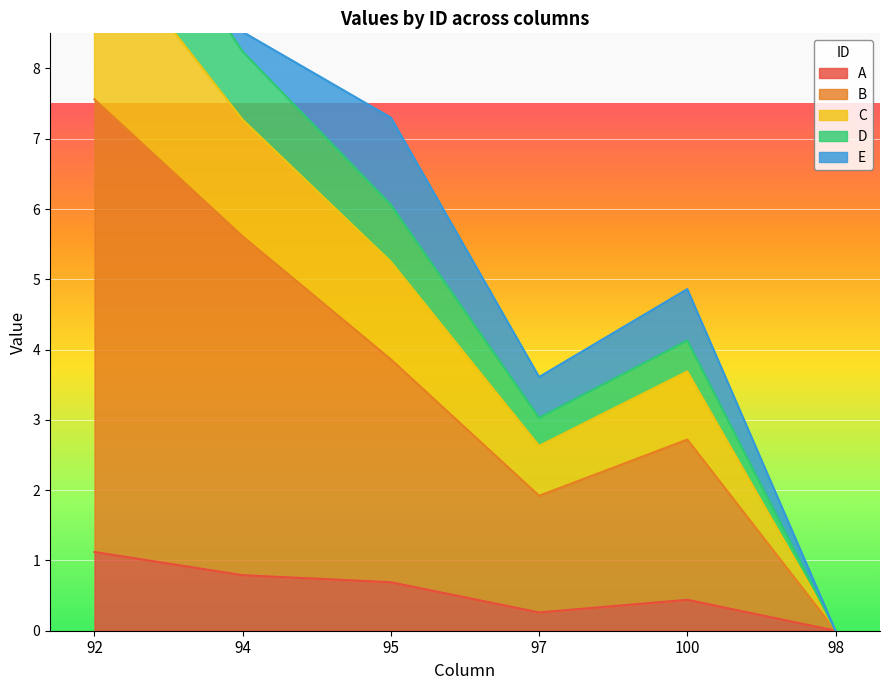

True or false: B and A cross at least once.

False